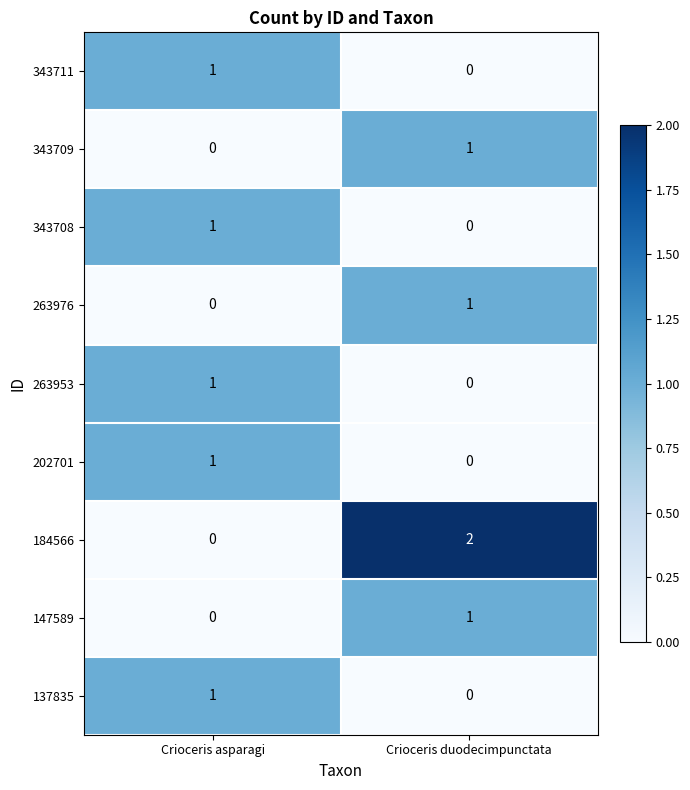

Reading left to right, list all the values displayed in this chart.

343711: 1	0
343709: 0	1
343708: 1	0
263976: 0	1
263953: 1	0
202701: 1	0
184566: 0	2
147589: 0	1
137835: 1	0